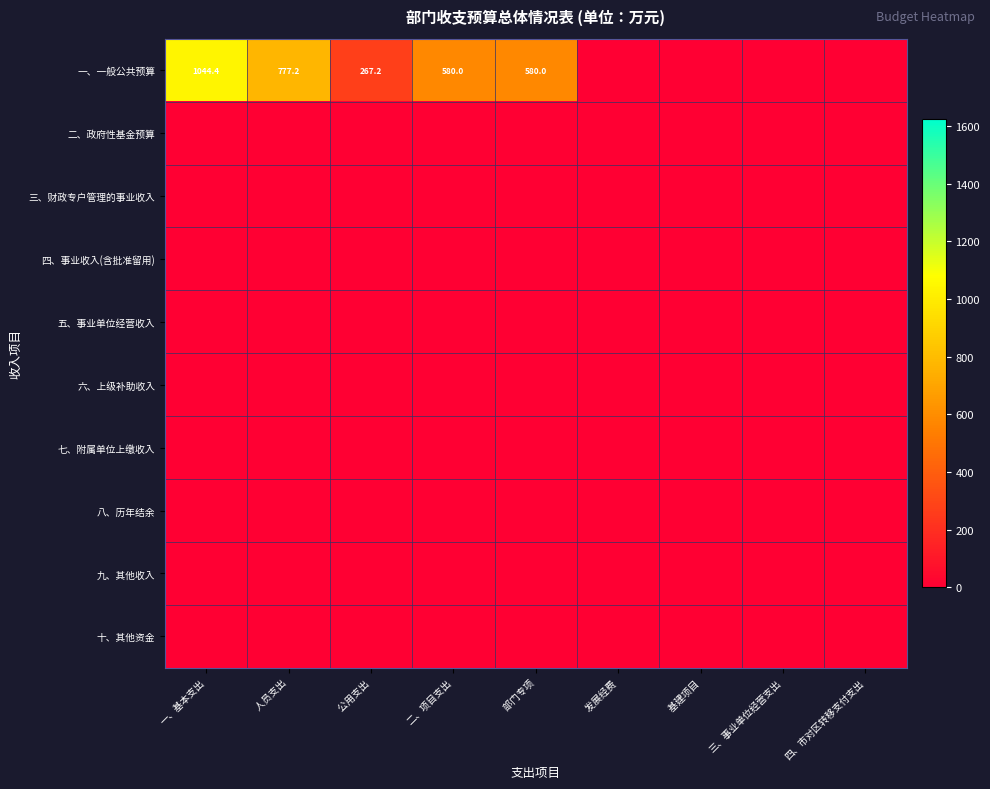

What is the greatest value displayed?

1044.4